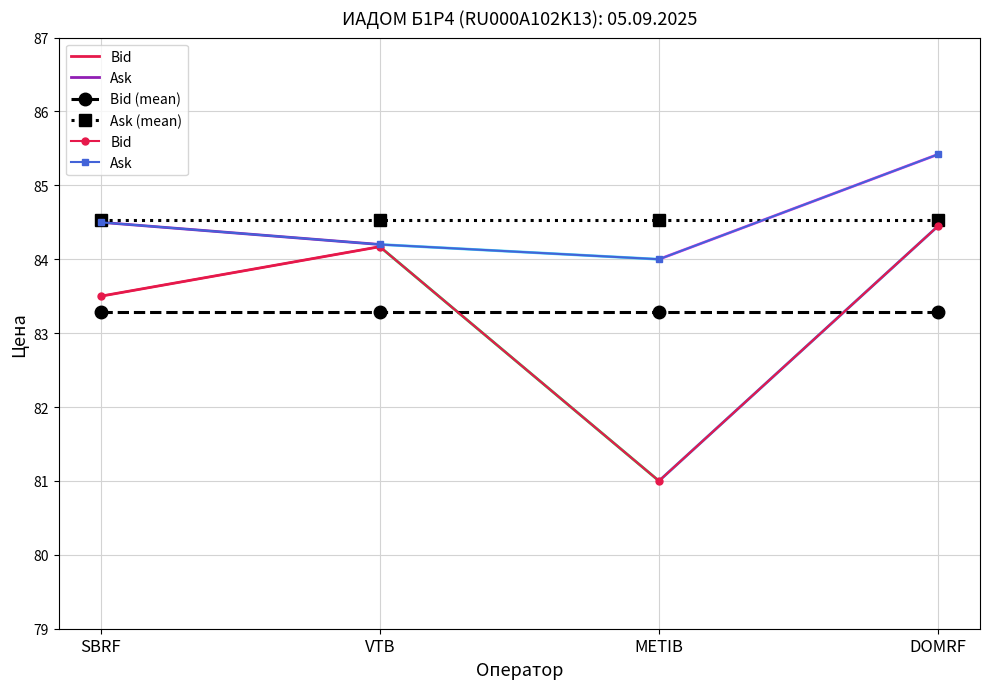

True or false: Ask has more than 2 interior local peaks.

False